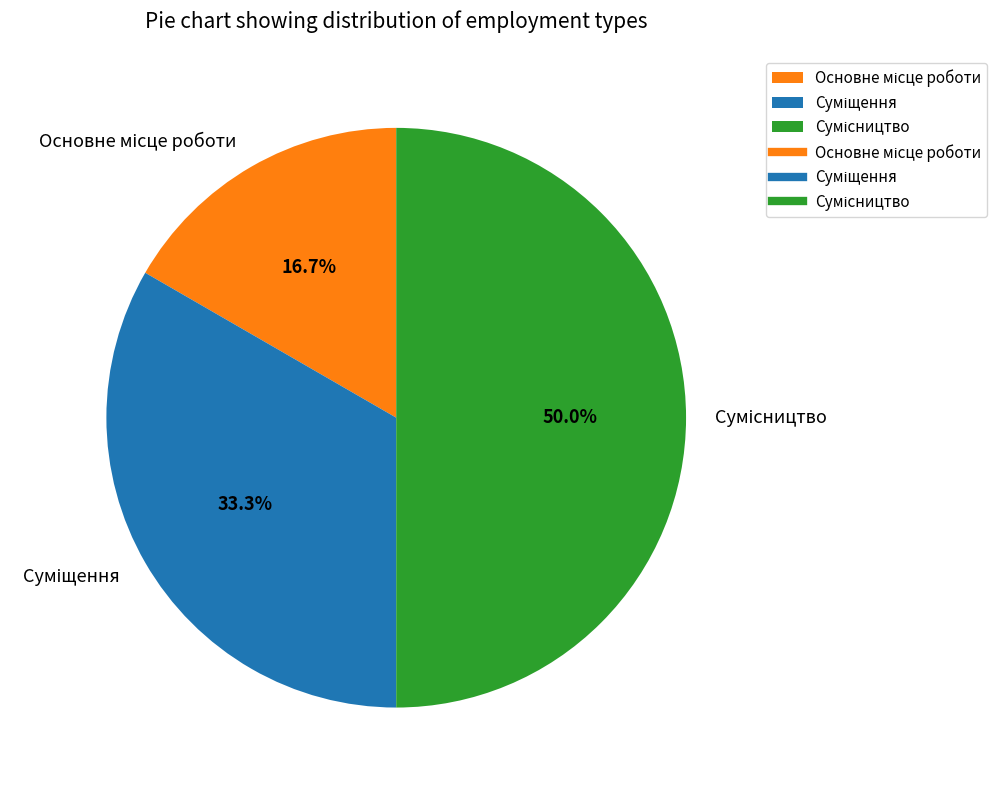

Does Суміщення account for over 50% of the chart?

No